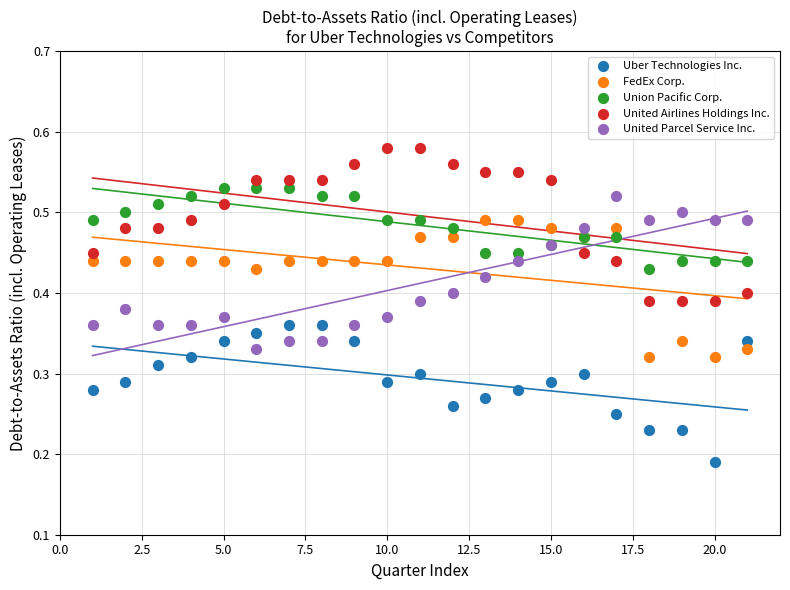

Which series contains the lowest Y value?

Uber Technologies Inc.